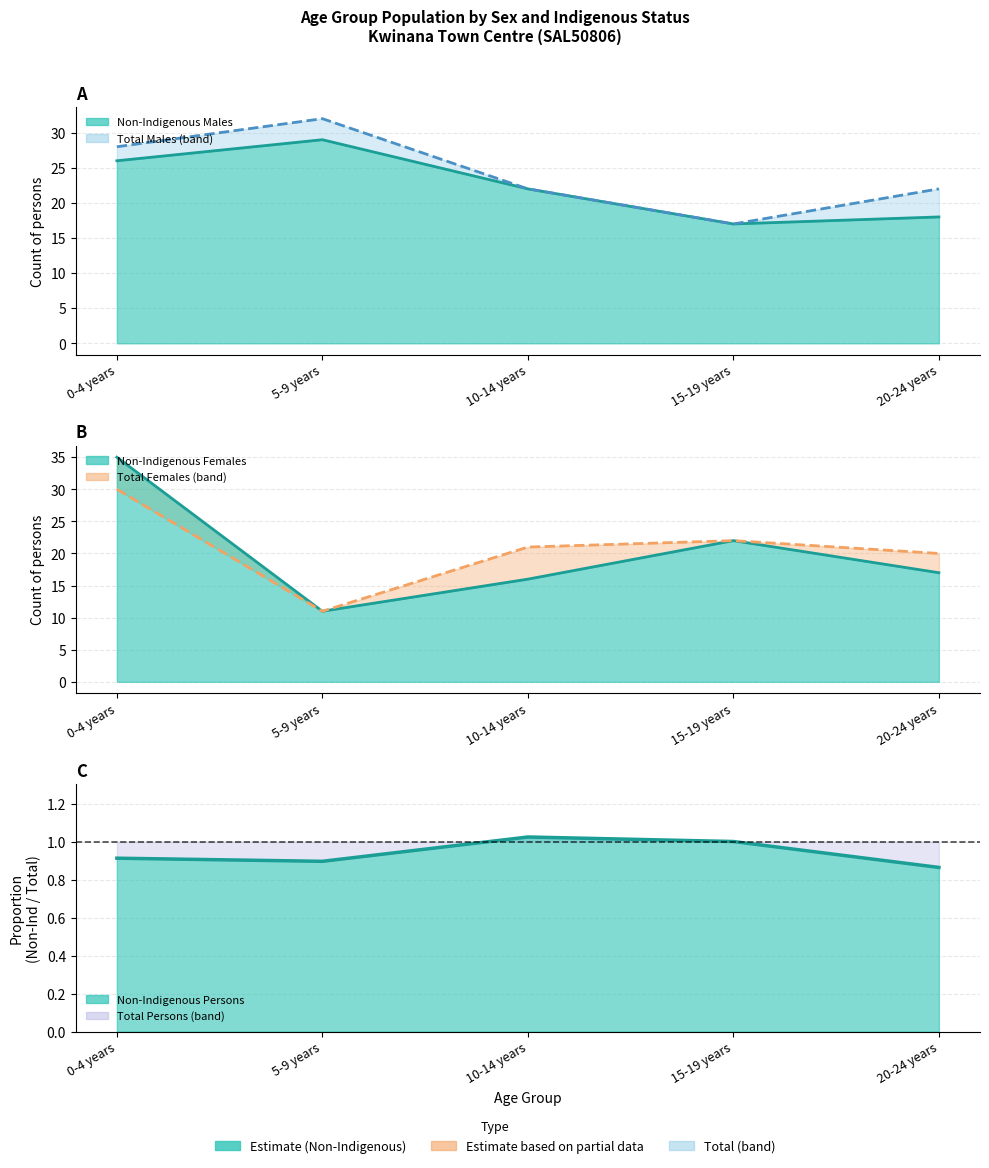

Where is the first local minimum for Total Females?

5-9 years